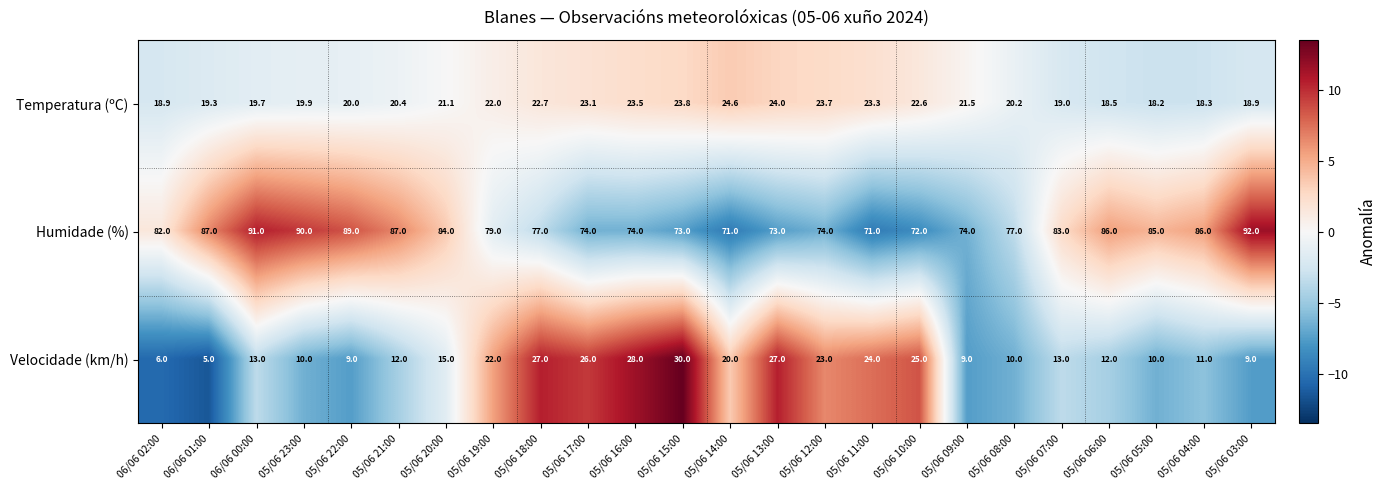

What is the maximum value for Humidade (%)?

92.0